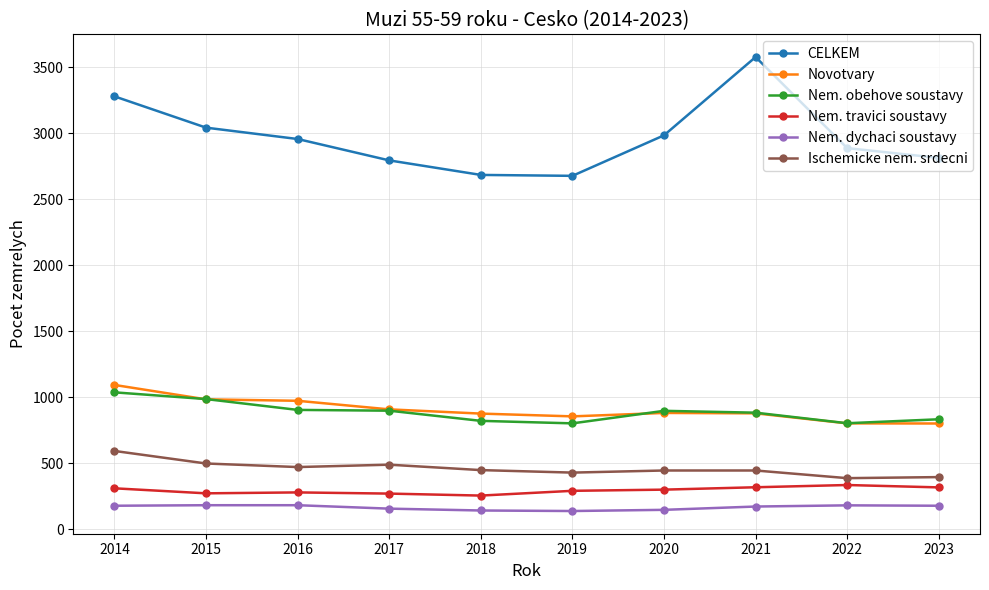

True or false: CELKEM and Ischemicke nem. srdecni cross at least once.

False